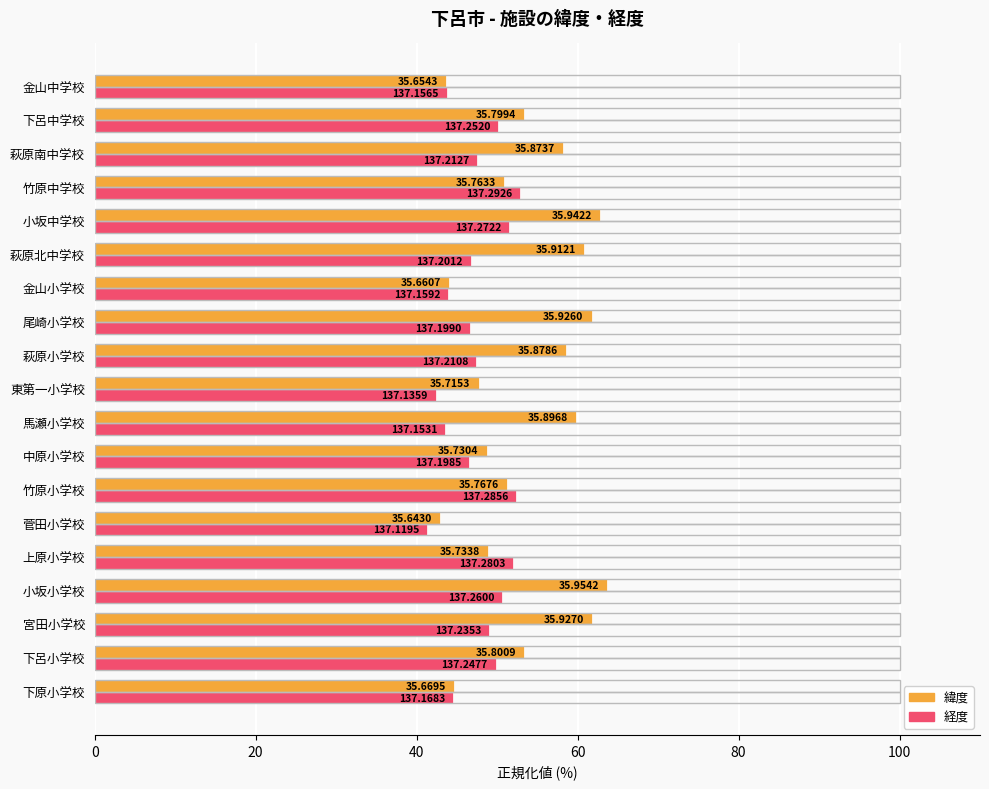

What are all the series names shown in the legend?

緯度, 経度